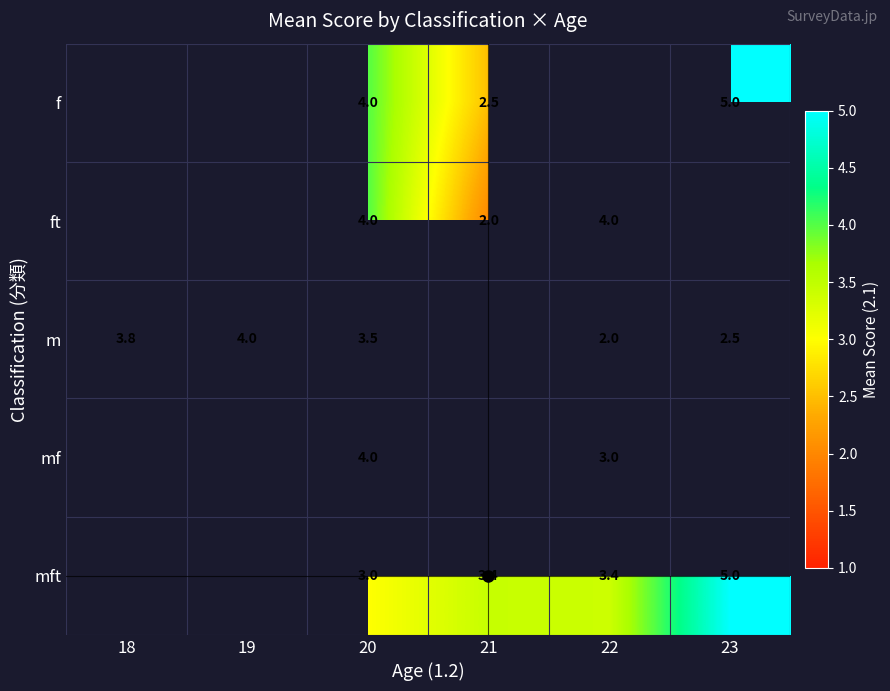

How many positive values does the m series have?

5